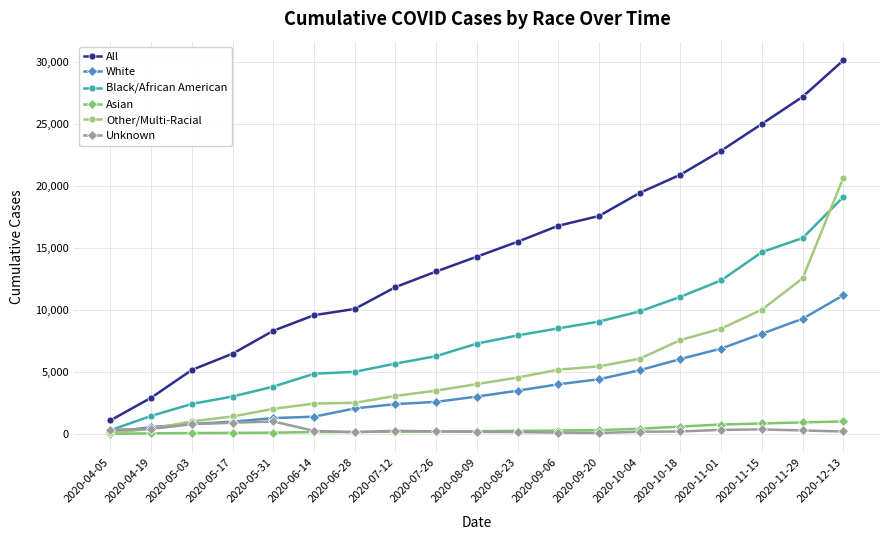

How many times do Unknown and Other/Multi-Racial cross each other?

1